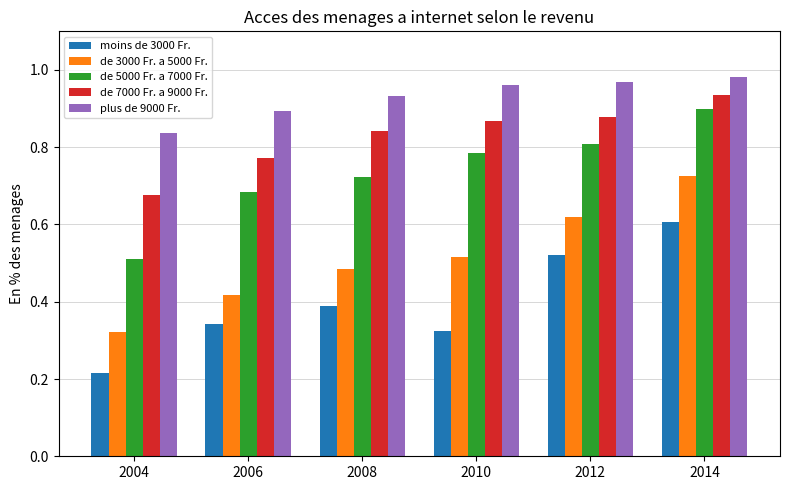

Which category has the lowest value across all series?

2004